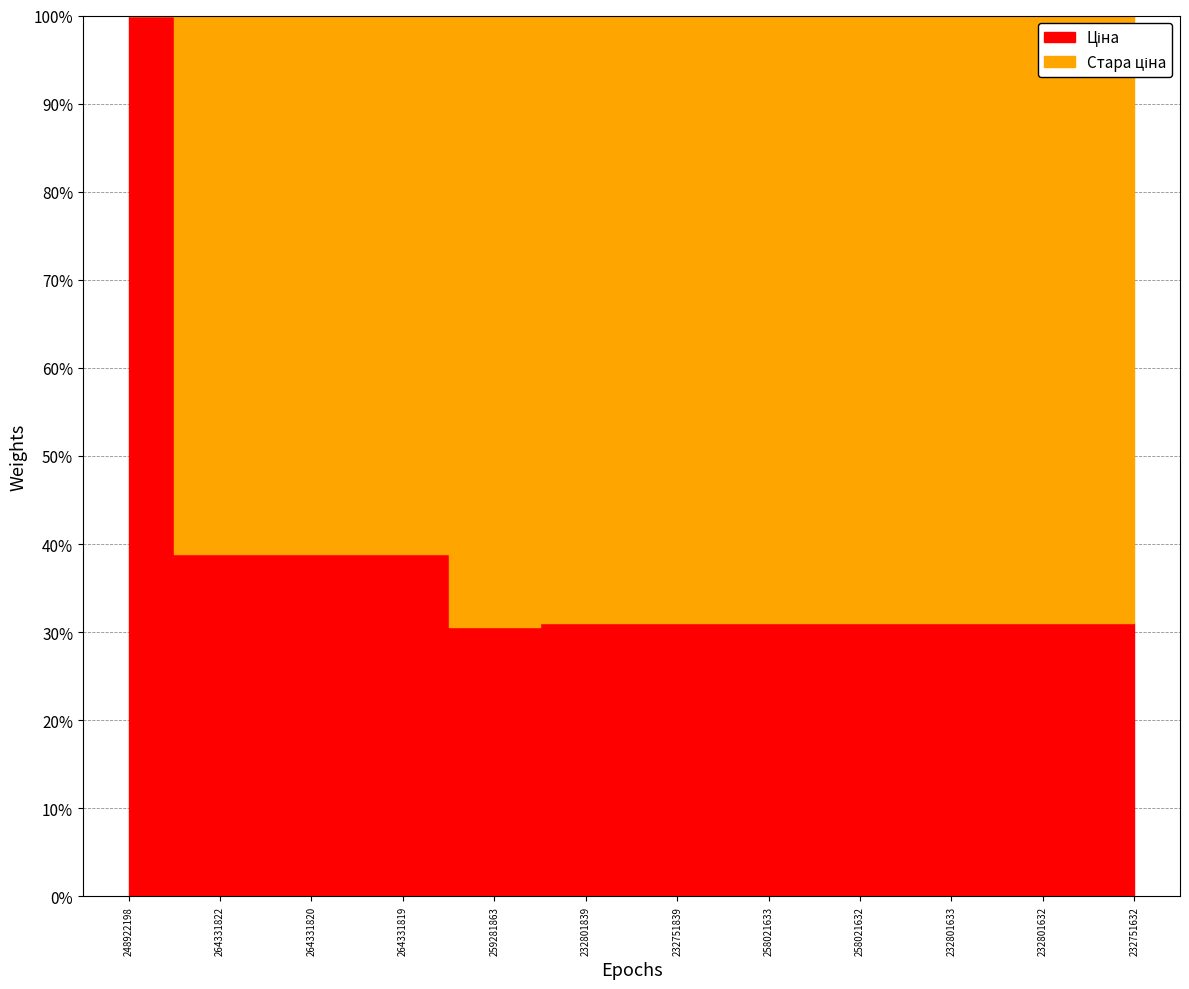

What is the difference between the highest and lowest values at 258021632?

18.9